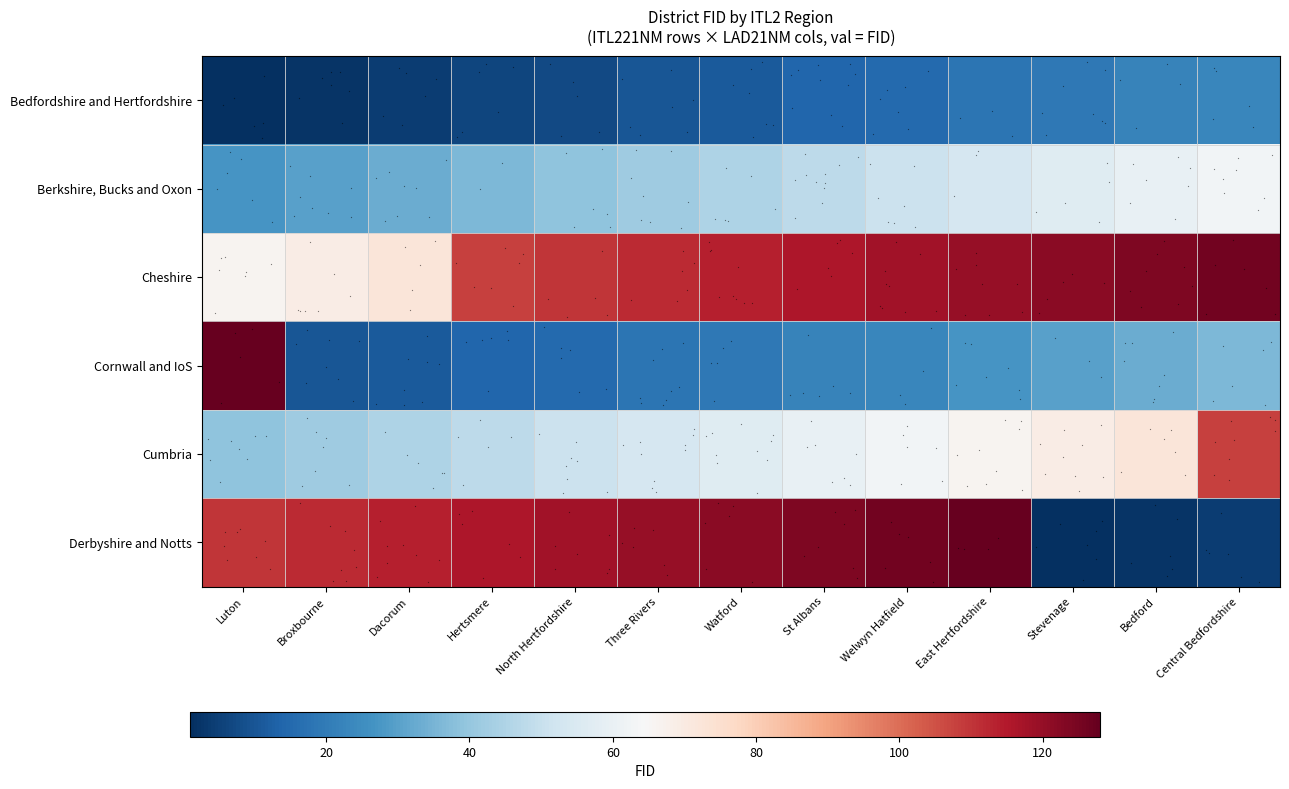

Rank the series by their maximum value, from highest to lowest.

Cornwall and IoS, Derbyshire and Notts, Cheshire, Cumbria, Berkshire, Bucks and Oxon, Bedfordshire and Hertfordshire